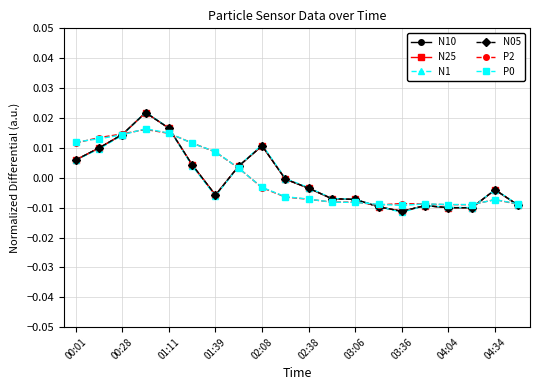

Which series has the widest spread of values?

N1